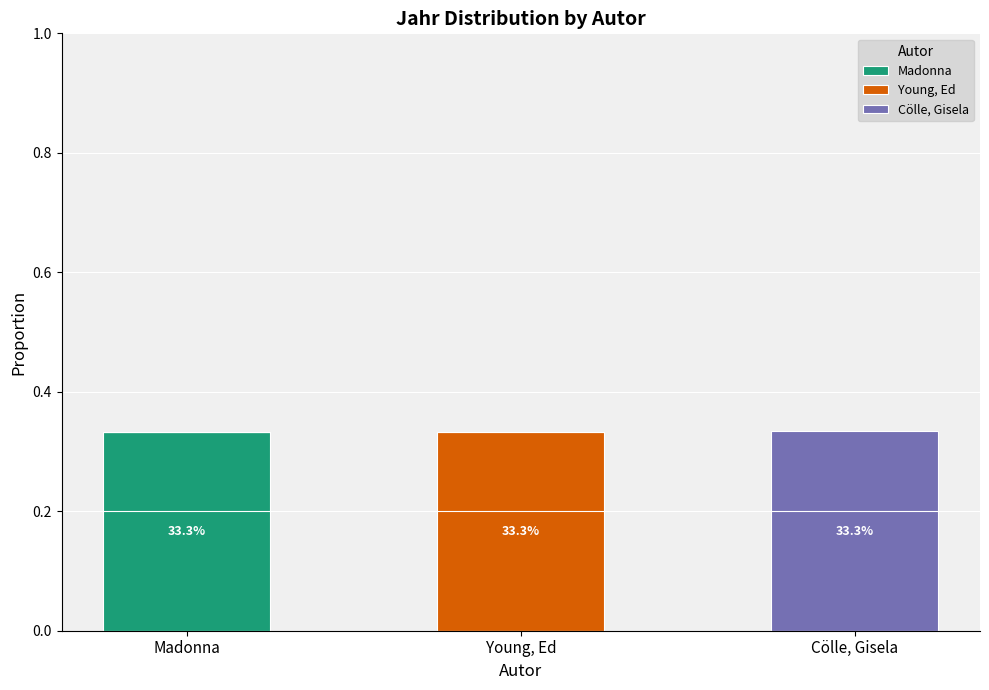

The value of Cölle, Gisela at Young, Ed is 0.0. True or false?

True